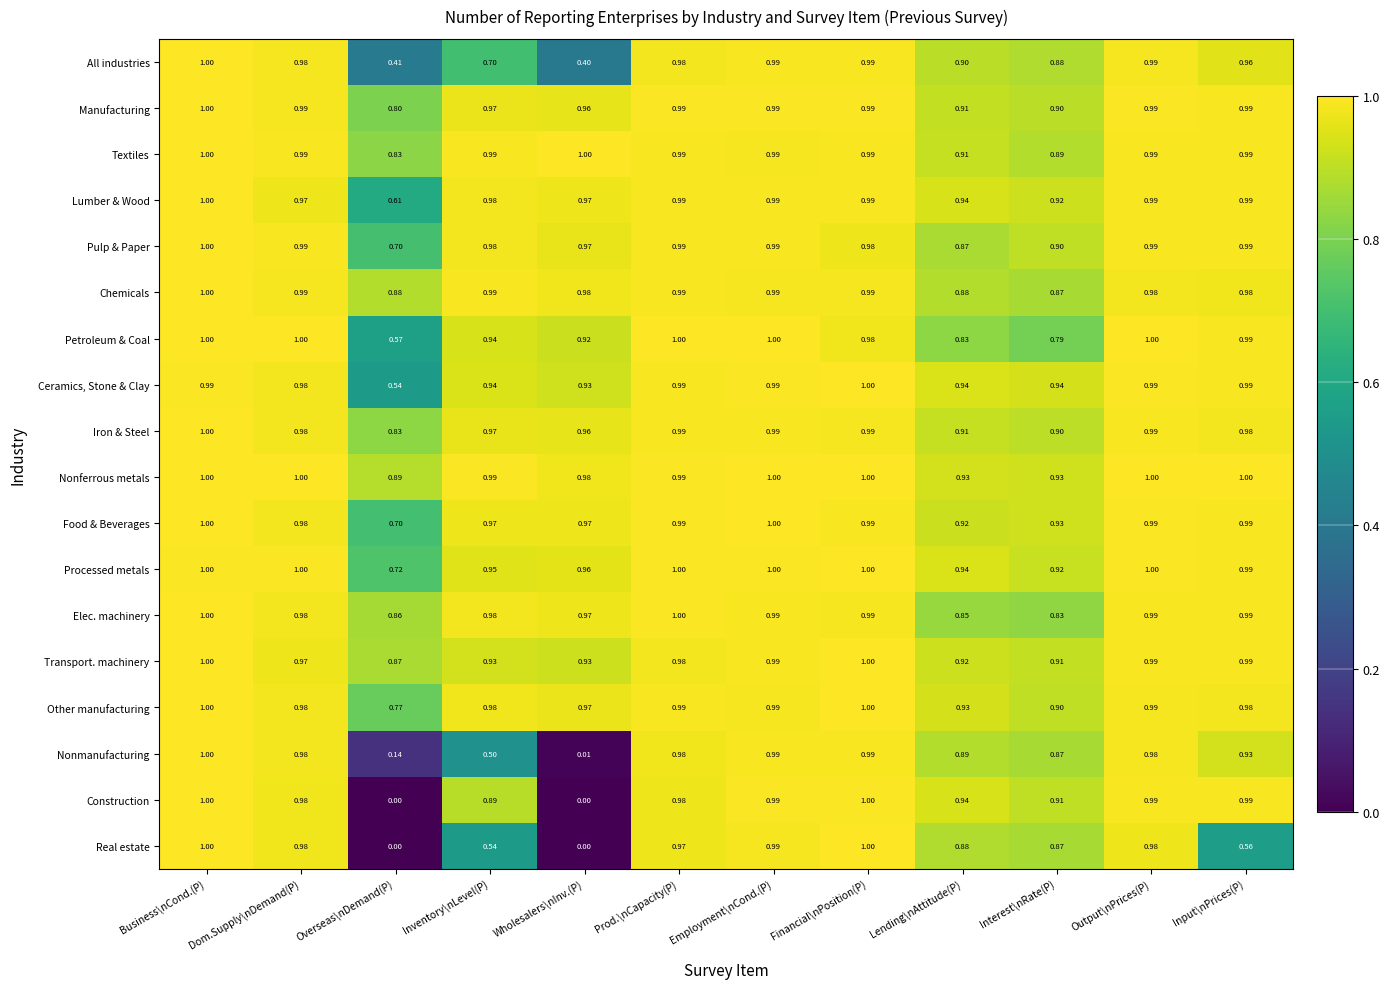

Between Overseas\nDemand(P) and Output\nPrices(P), which series saw the biggest shift?

Construction